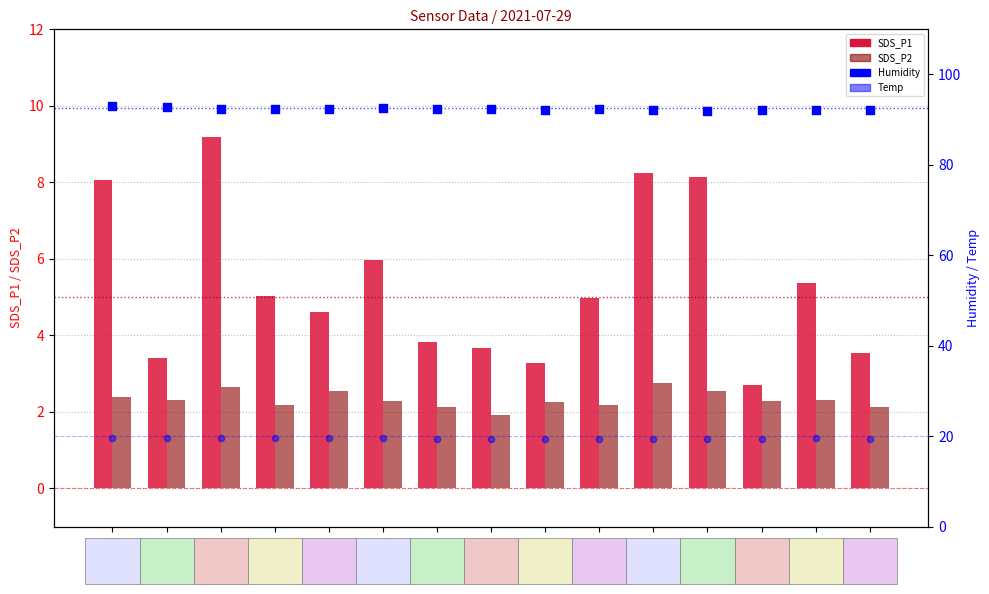

Which series has the widest spread of Y values?

SDS_P1